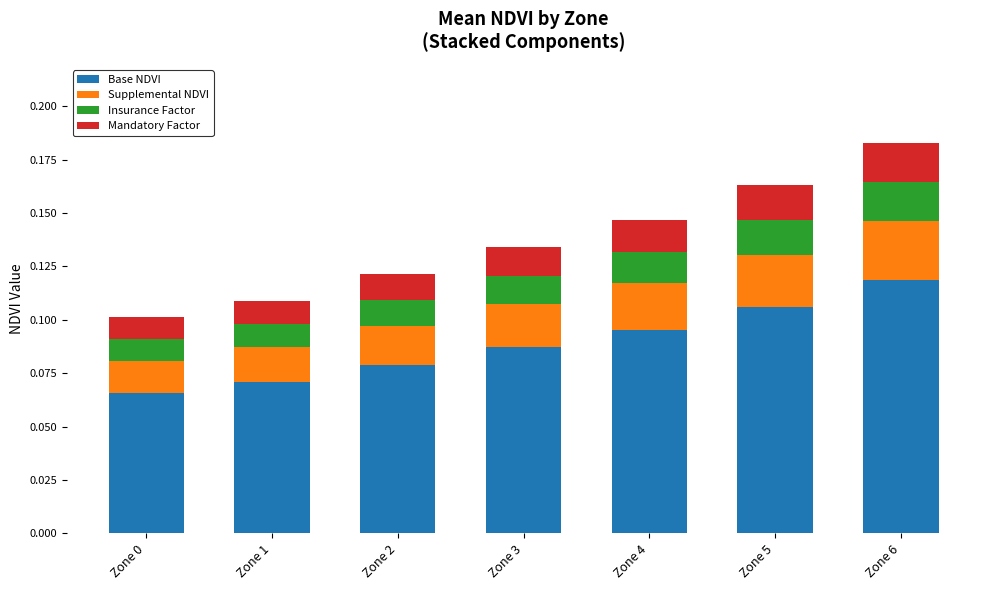

At which category is the sum across all series the highest?

Zone 6